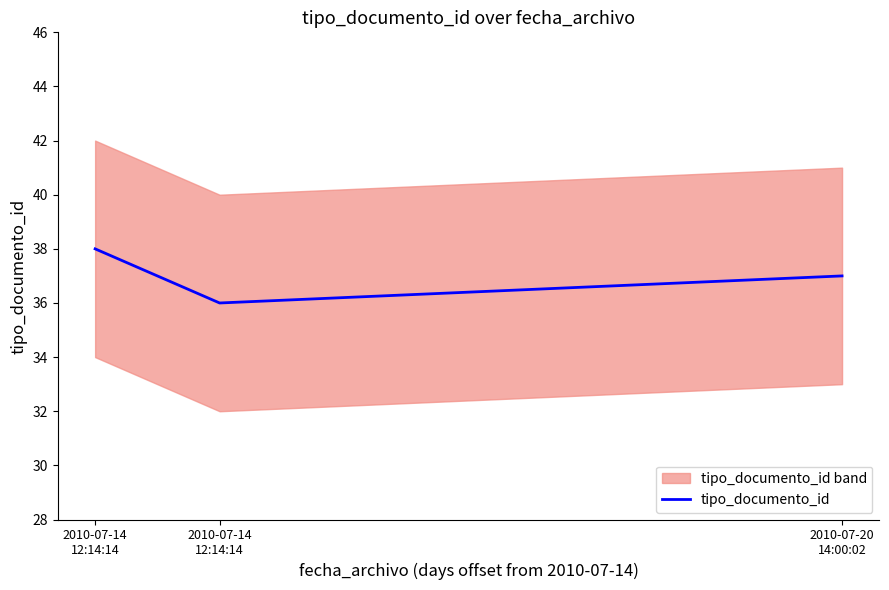

Is it true that the value at 2010-07-14
12:14:14 is 15?

False